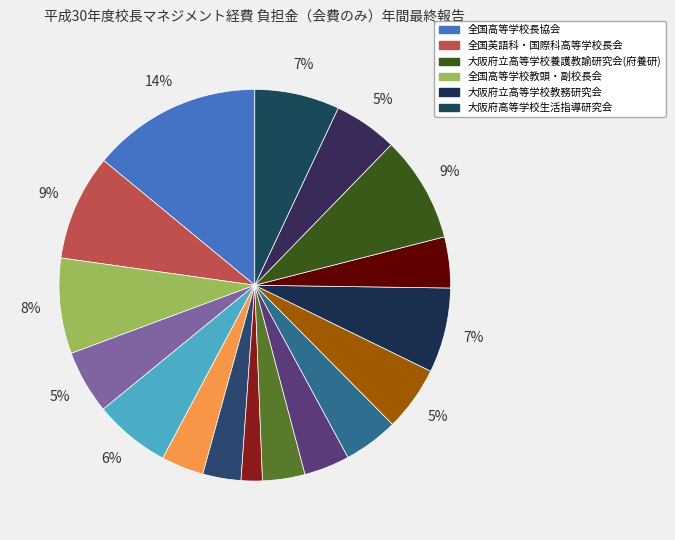

Count the number of slices in the pie.

17